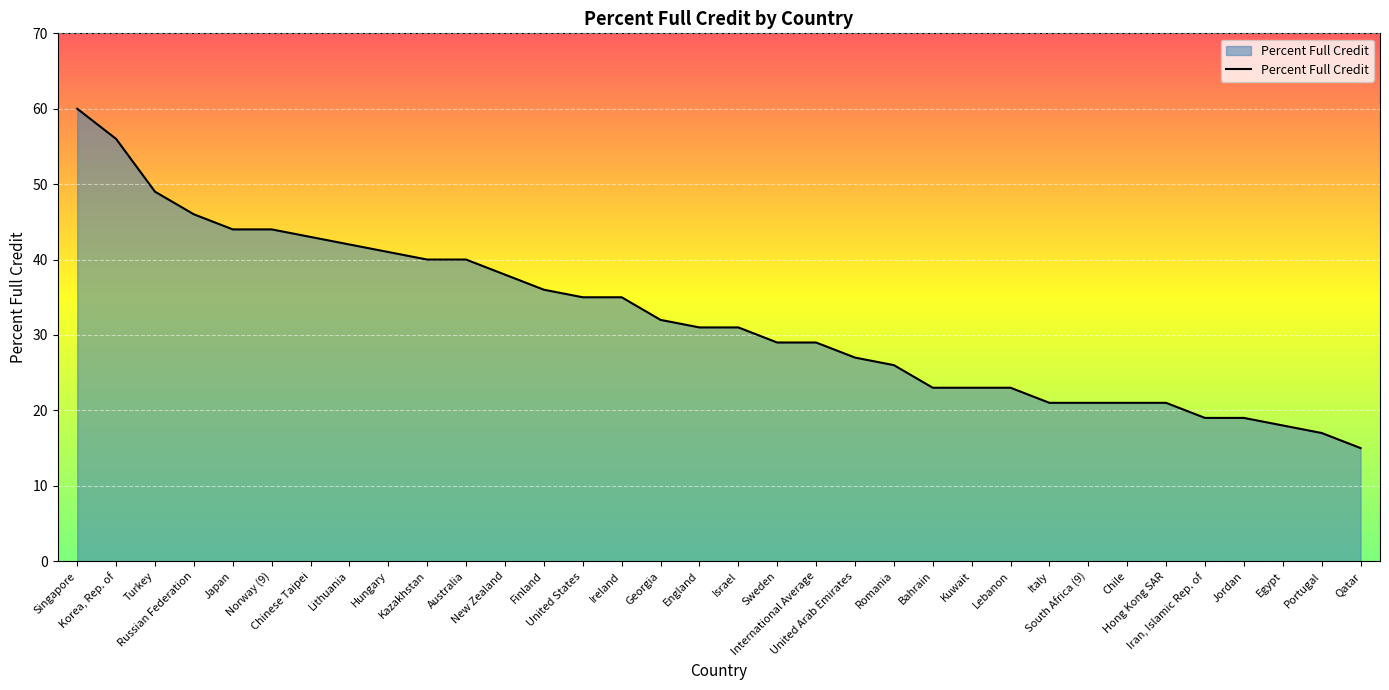

How many categories are shown in the chart?

34